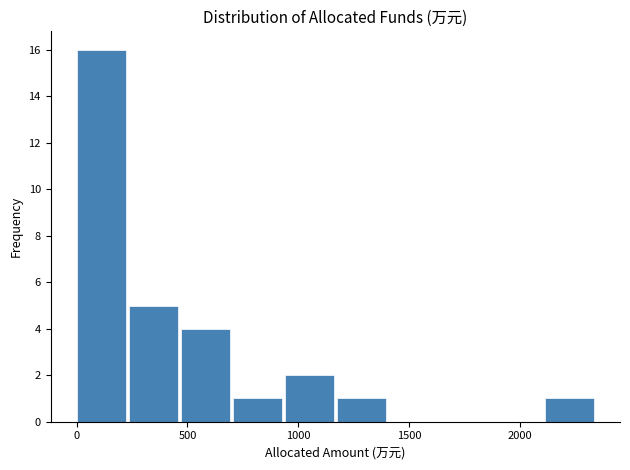

Reading left to right, list every bar in this chart as the range it spans on the x-axis followed by its height. Neither the bar edges nor the heights are printed on the chart, so give them approximately, as read against the axes.

0 to 250: 16
250 to 450: 5
450 to 700: 4
700 to 950: 1
950 to 1150: 2
1150 to 1400: 1
1400 to 1650: 0
1650 to 1900: 0
1900 to 2100: 0
2100 to 2350: 1